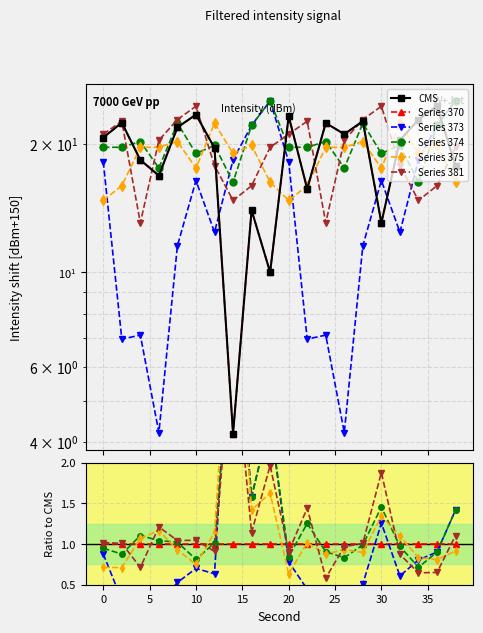

True or false: CMS has more than 0 points higher than both neighbors.

True